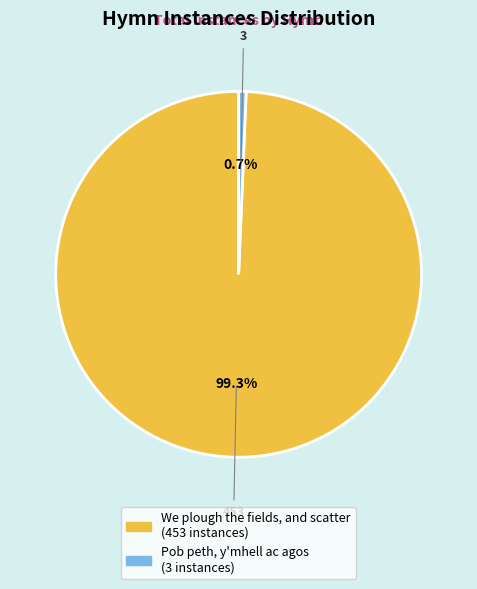

To the nearest percent, what is the difference between the Pob peth, y'mhell ac agos and We plough the fields, and scatter slice percentages?

99%